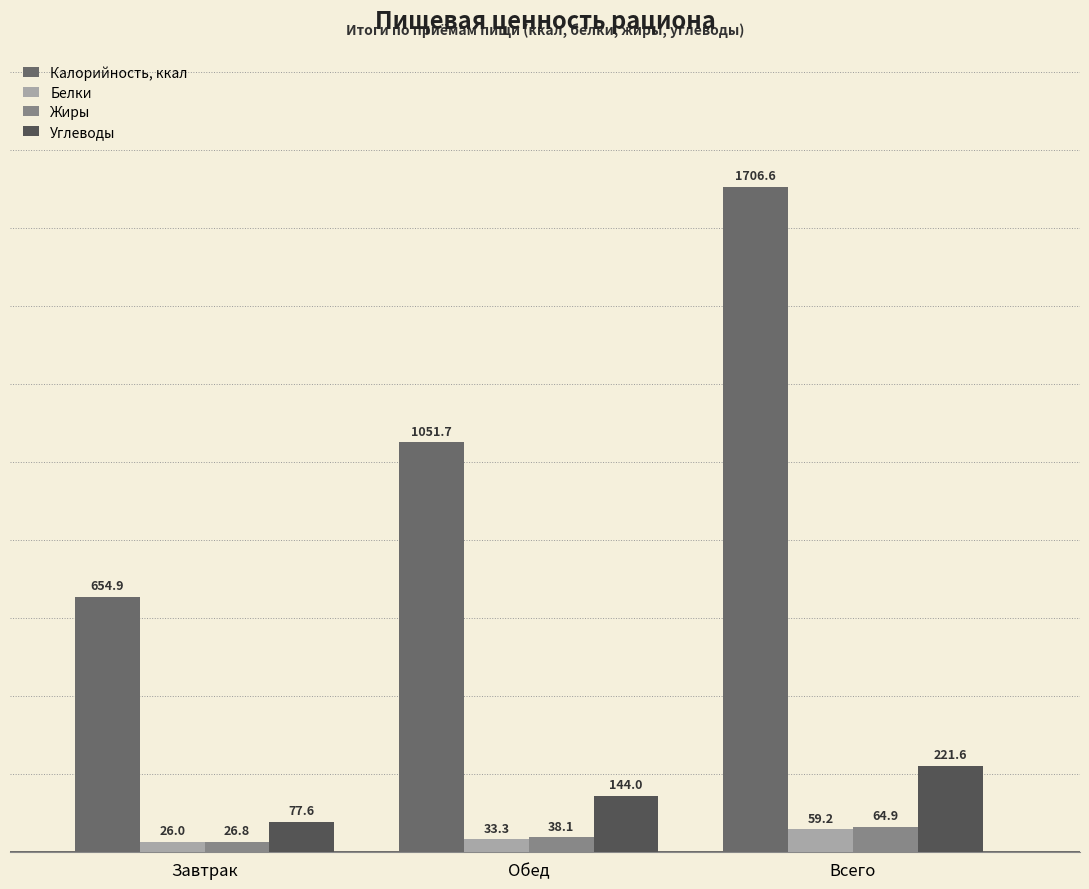

Reading left to right, what are all the values shown in this chart?

Калорийность, ккал: Завтрак=654.9	Обед=1051.7	Всего=1706.6
Белки: Завтрак=26.0	Обед=33.3	Всего=59.2
Жиры: Завтрак=26.8	Обед=38.1	Всего=64.9
Углеводы: Завтрак=77.6	Обед=144.0	Всего=221.6